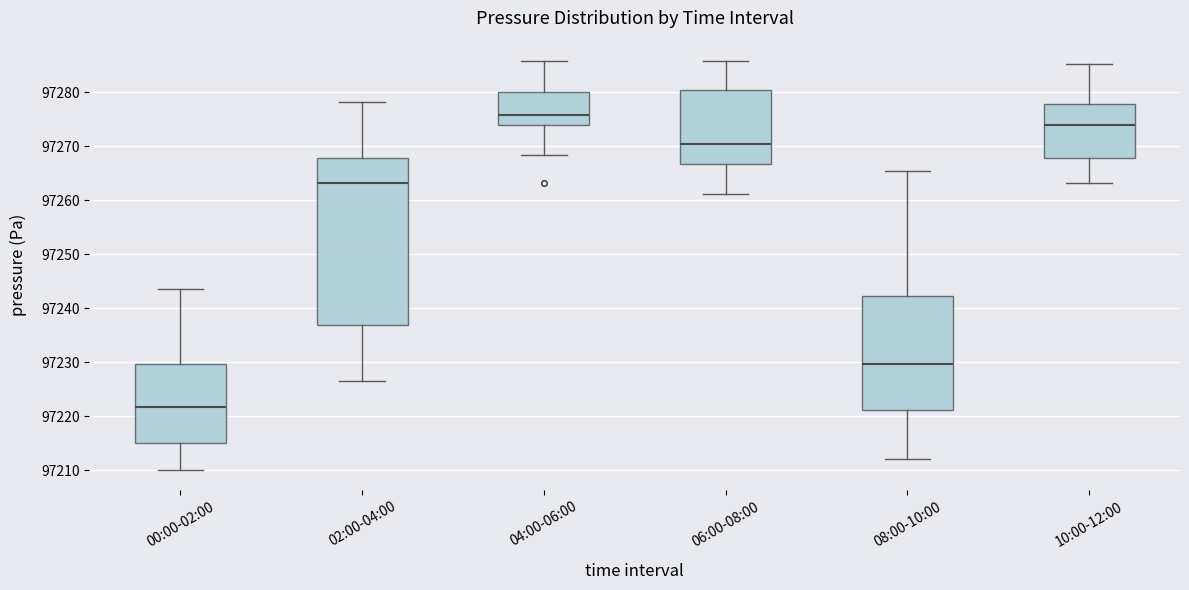

Reading left to right, read every box against the y-axis: the position of its median line, the range the box covers, and the ends of its whiskers. The values are not printed on the chart, so give them approximately, as read against the axis.

00:00-02:00: median 97222, box 97215 to 97230, whiskers 97210 to 97244
02:00-04:00: median 97263, box 97237 to 97268, whiskers 97226 to 97278
04:00-06:00: median 97276, box 97274 to 97280, whiskers 97268 to 97286
06:00-08:00: median 97271, box 97267 to 97280, whiskers 97261 to 97286
08:00-10:00: median 97230, box 97221 to 97242, whiskers 97212 to 97265
10:00-12:00: median 97274, box 97268 to 97278, whiskers 97263 to 97285